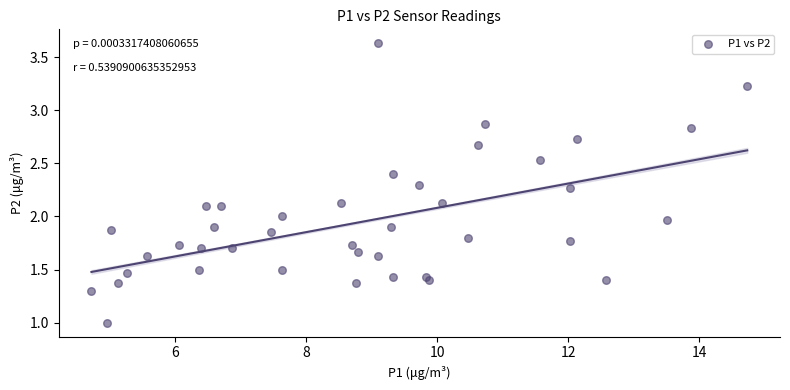

What is the range of X values (max minus min)?

10.0